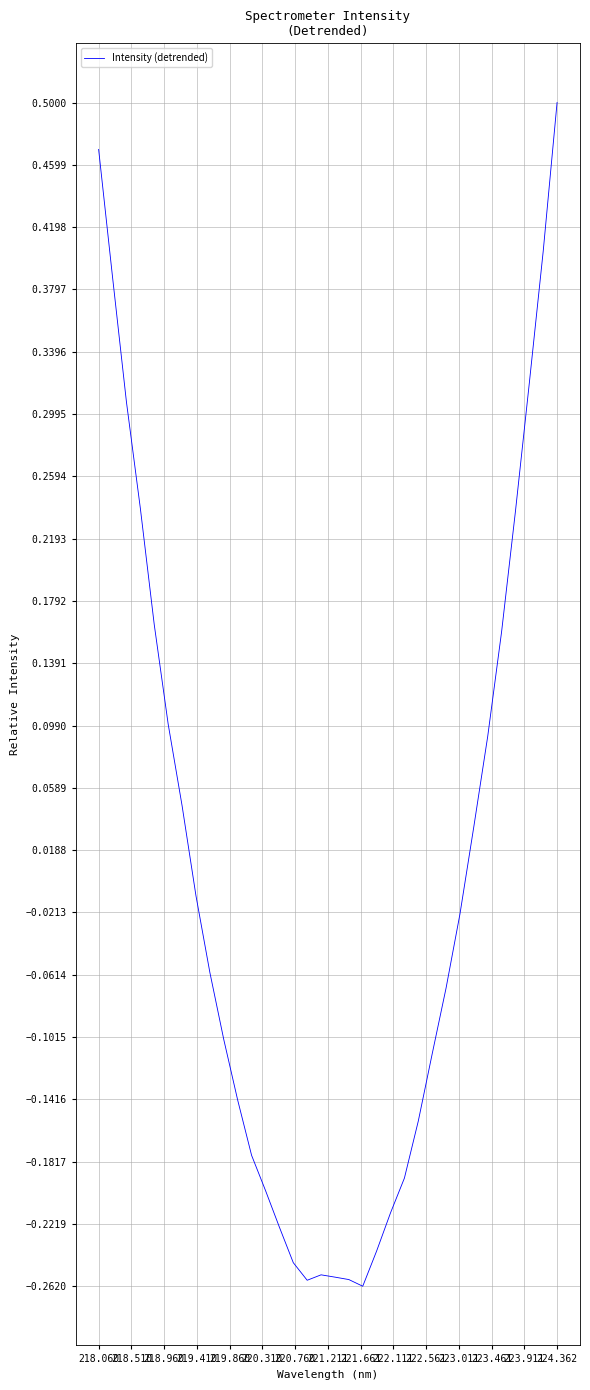

What is the difference between the maximum and minimum values?

0.8